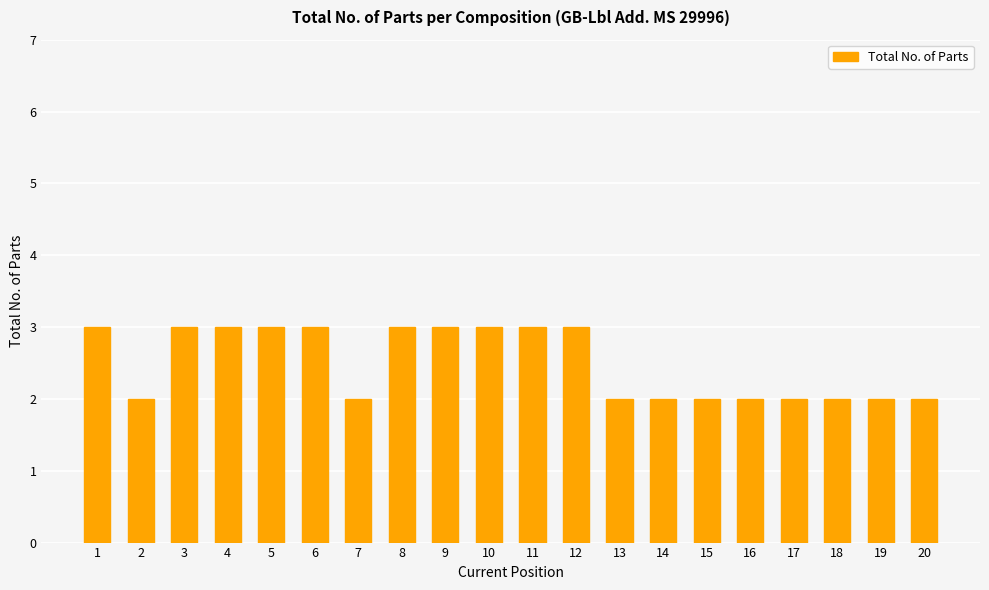

What is the ratio of the value at 6 to the value at 16?

1.5